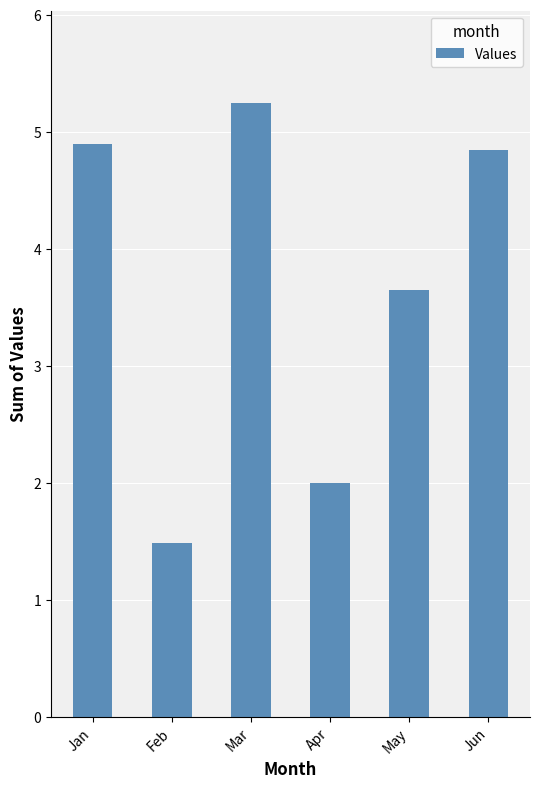

What is the sum of the values at Mar and Feb?

6.7